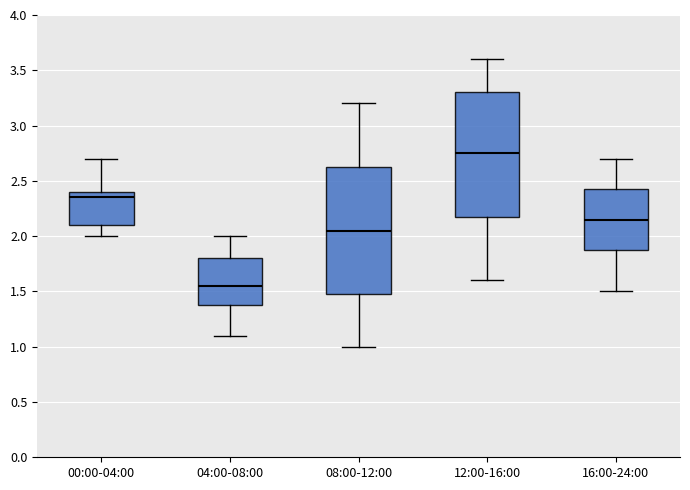

Which box has the lowest median line?

04:00-08:00